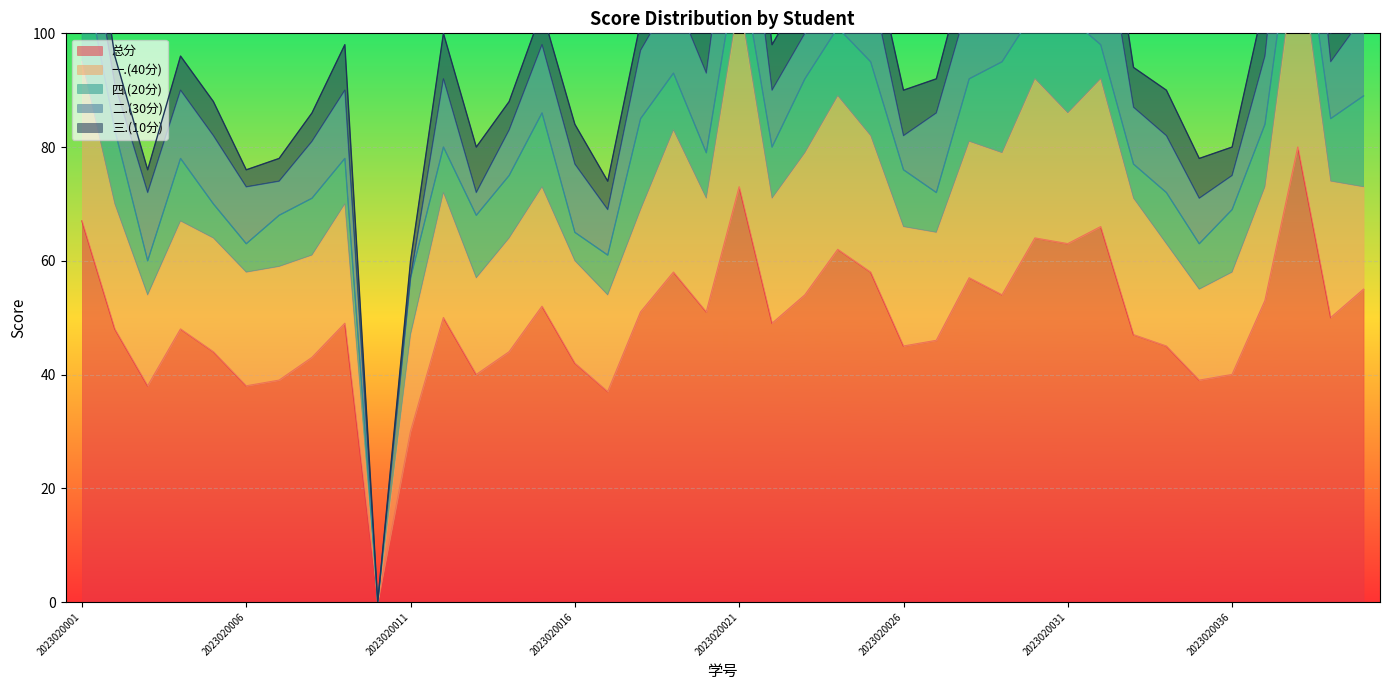

What is the difference between the 四.(20分) values at 2023020022 and 2023020023?

4